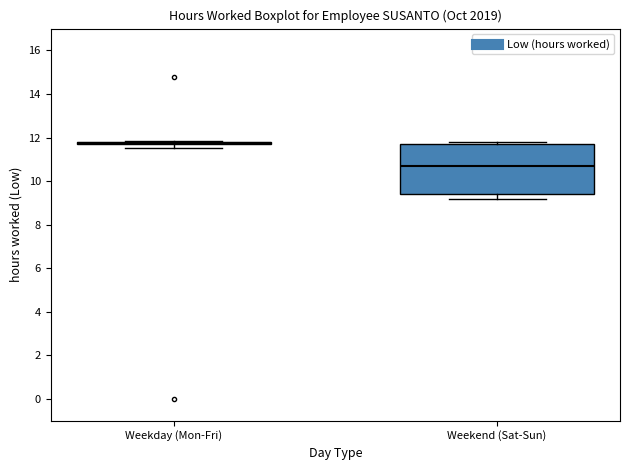

Reading left to right, read every box against the y-axis: the position of its median line, the range the box covers, and the ends of its whiskers. The values are not printed on the chart, so give them approximately, as read against the axis.

Weekday (Mon-Fri): box collapsed to a line at 11.8, whiskers 11.6 to 11.8
Weekend (Sat-Sun): median 10.8, box 9.4 to 11.8, whiskers 9.2 to 11.8 (just above the box's upper edge)